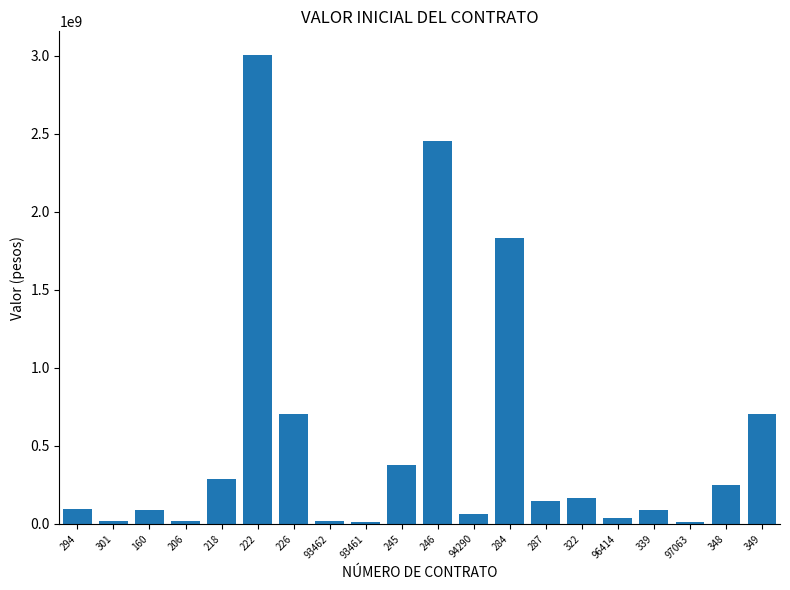

What is the greatest value displayed?

3007338964